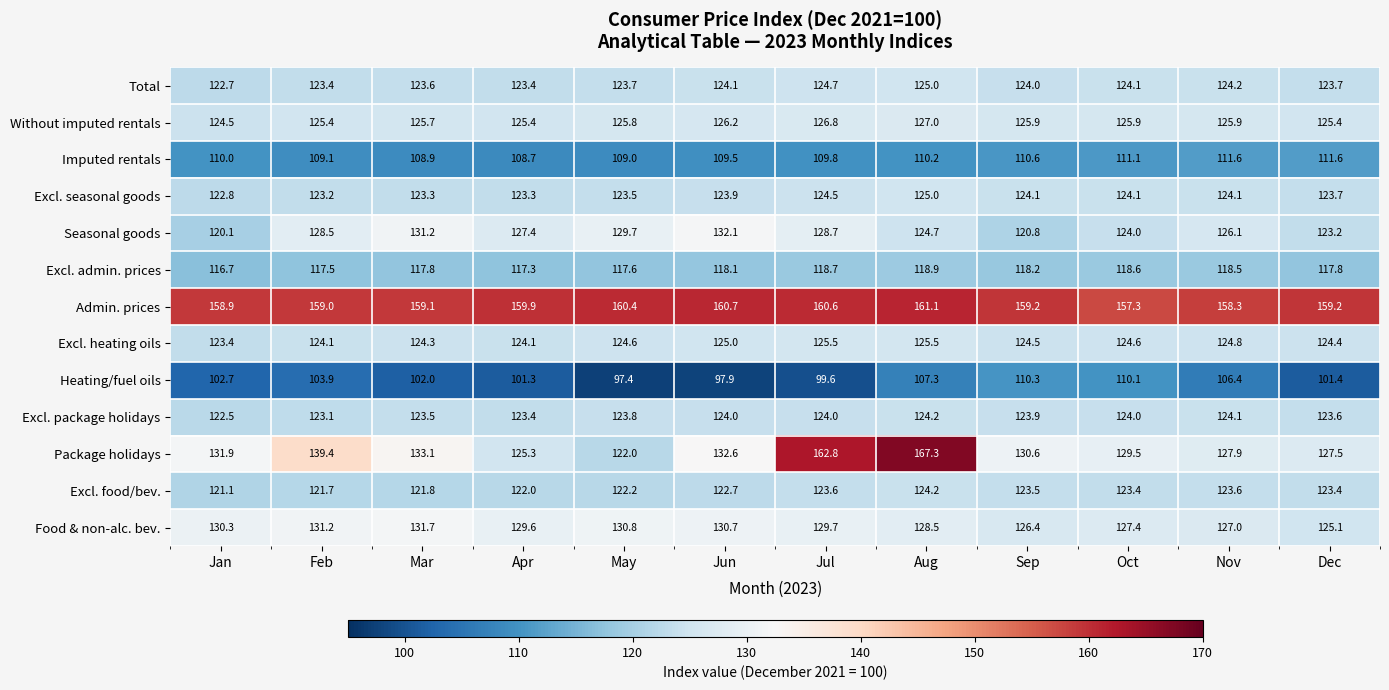

At which label does Excl. food/bev. first exceed 123?

Jul